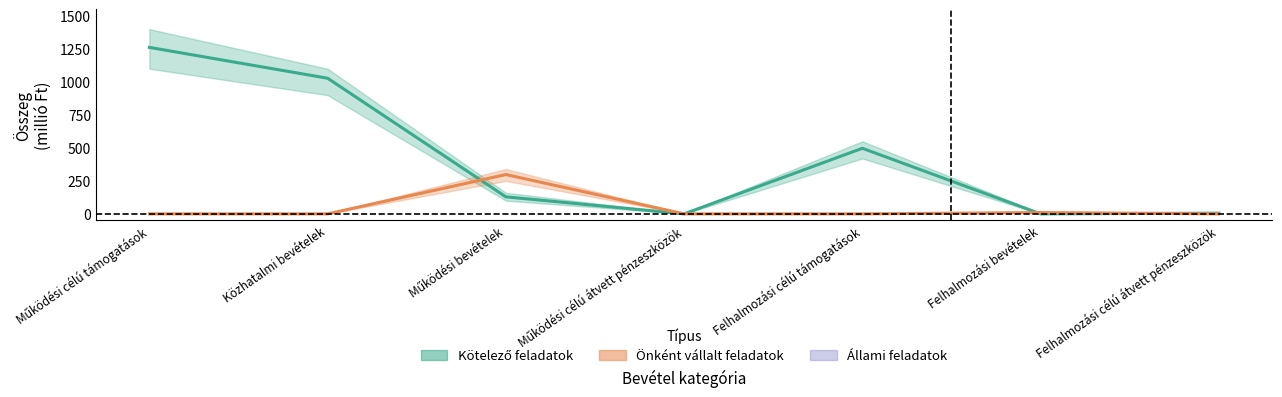

Rank the series by their maximum value, from highest to lowest.

Kötelező feladatok, Önként vállalt feladatok